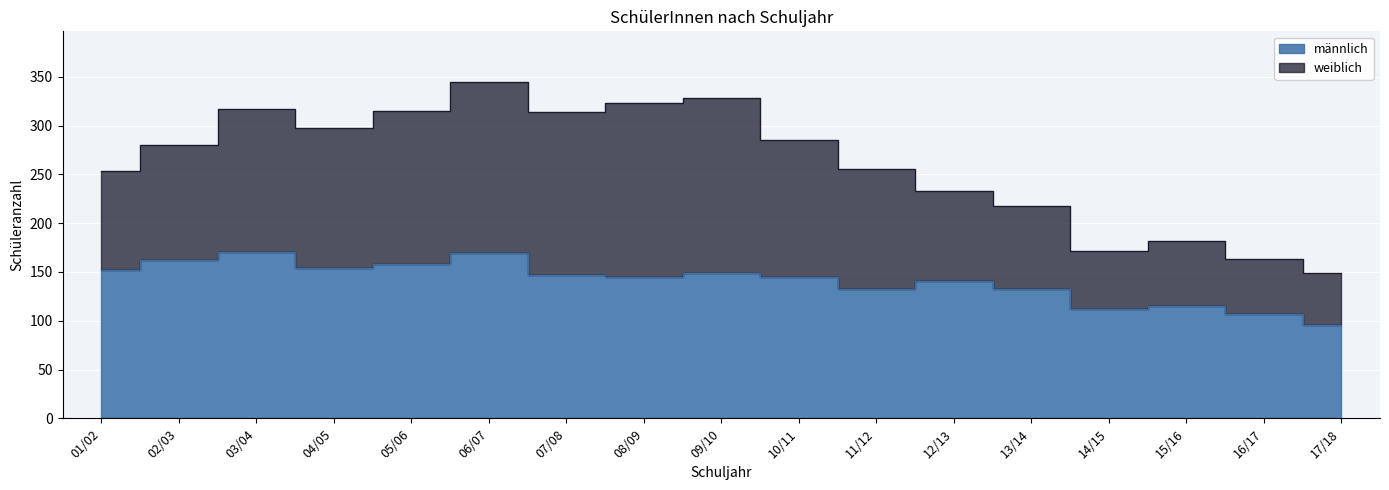

What is the value of the 11th point from the left?

133